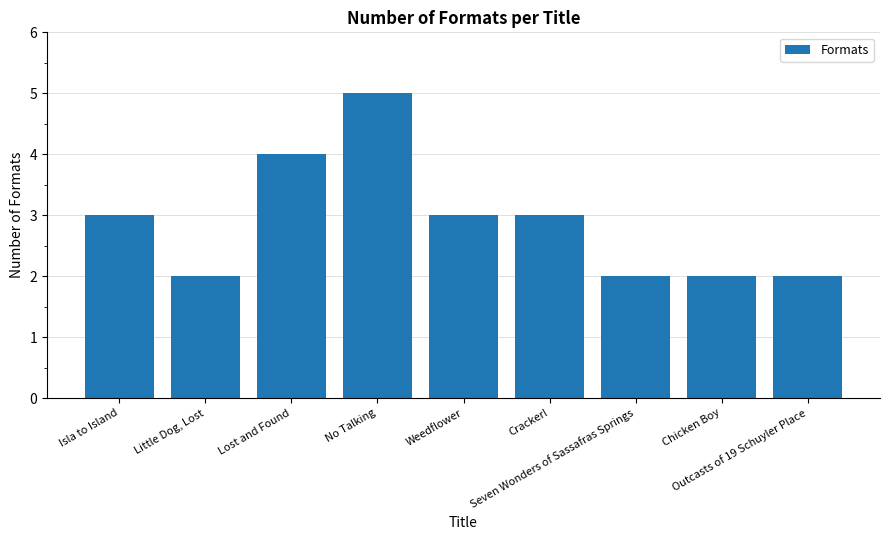

What is the average value?

3